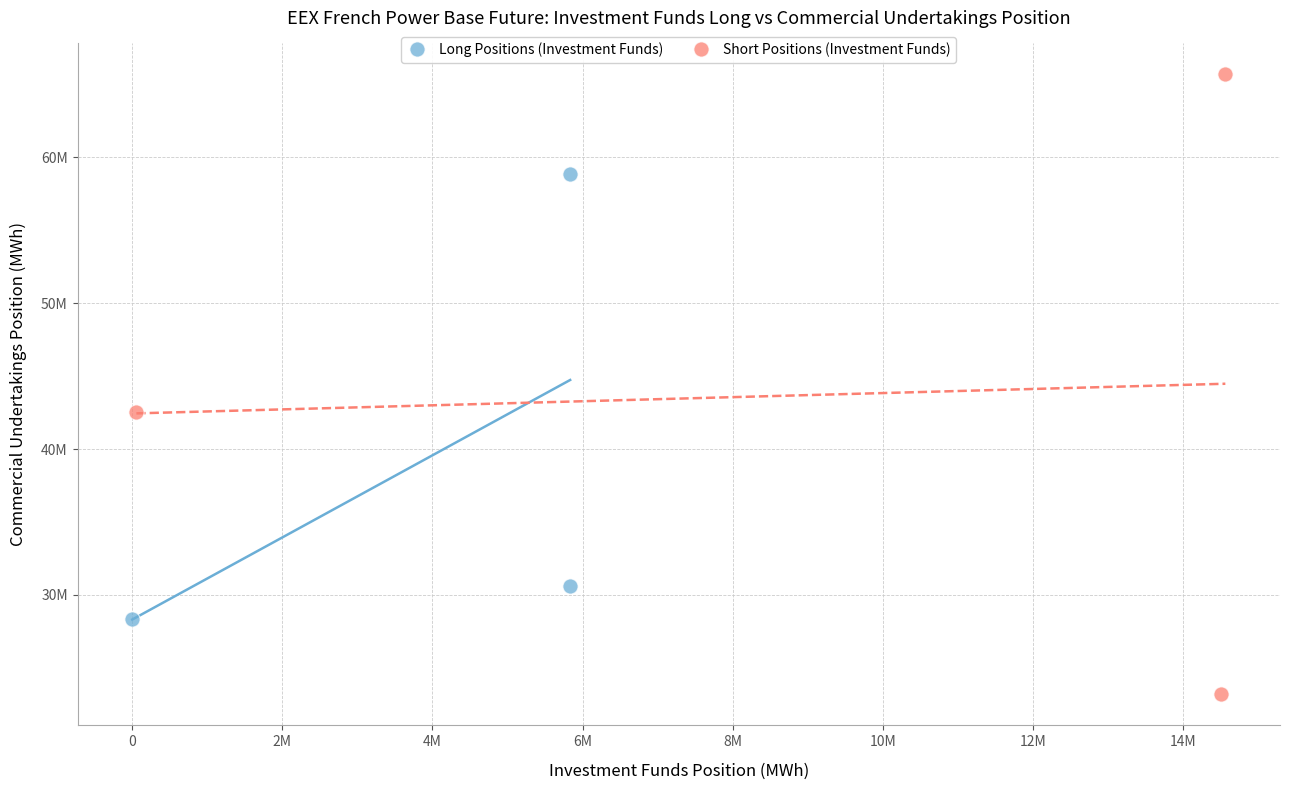

Which series has the largest Y range (max minus min)?

Short Positions (Investment Funds)